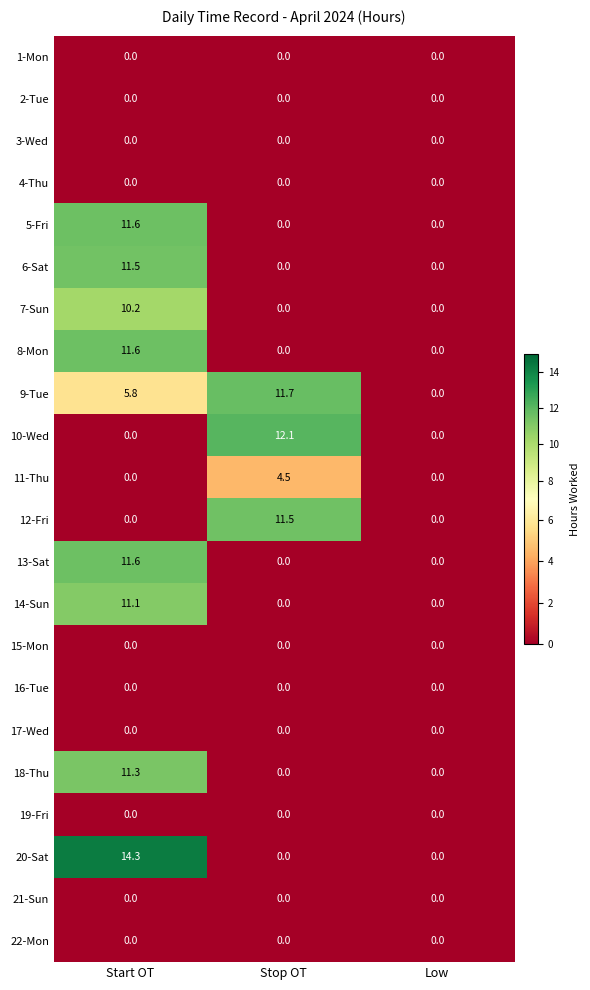

Which series has the largest range (max minus min)?

20-Sat